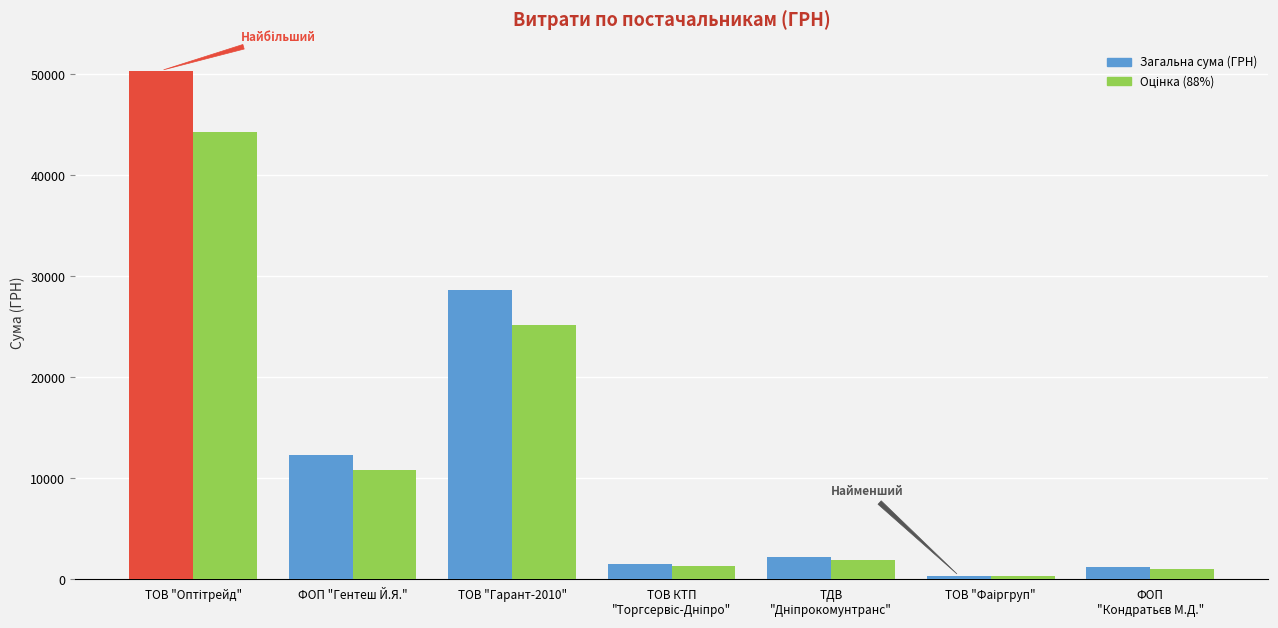

What is the total value across all series at ТОВ "Гарант-2010"?

53884.6